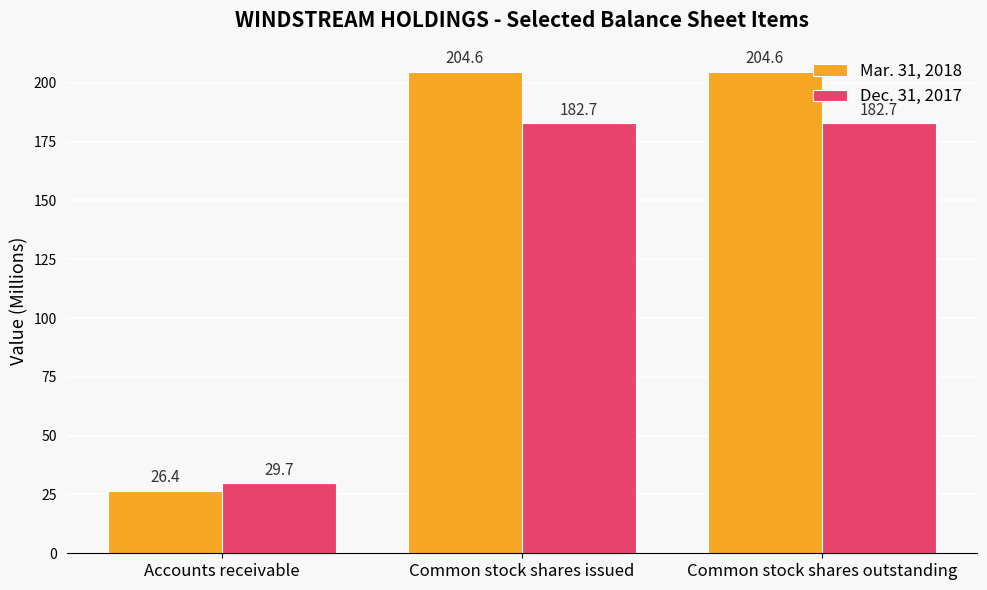

True or false: Mar. 31, 2018 has a value of 204.6 at Common stock shares outstanding.

True